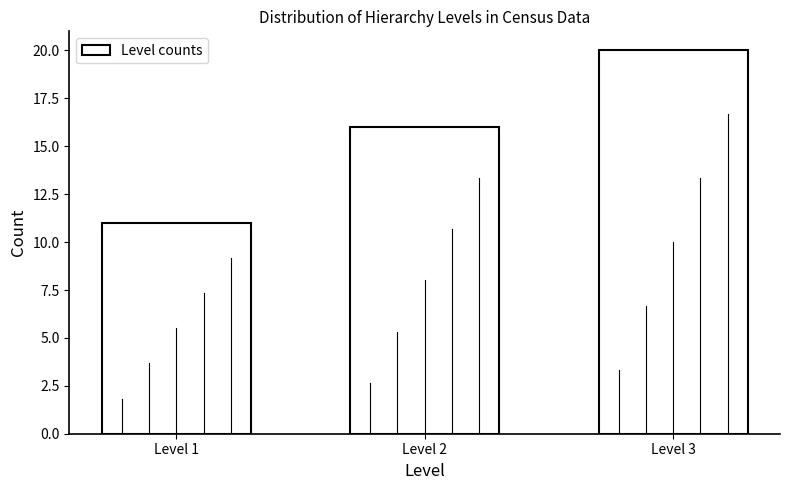

Reading left to right, what are all the values shown in this chart?

Level 1=11	Level 2=16	Level 3=20